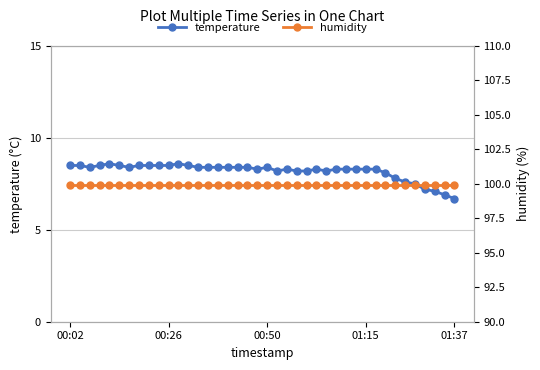

The temperature series shows 8.4 at 00:50. True or false?

True